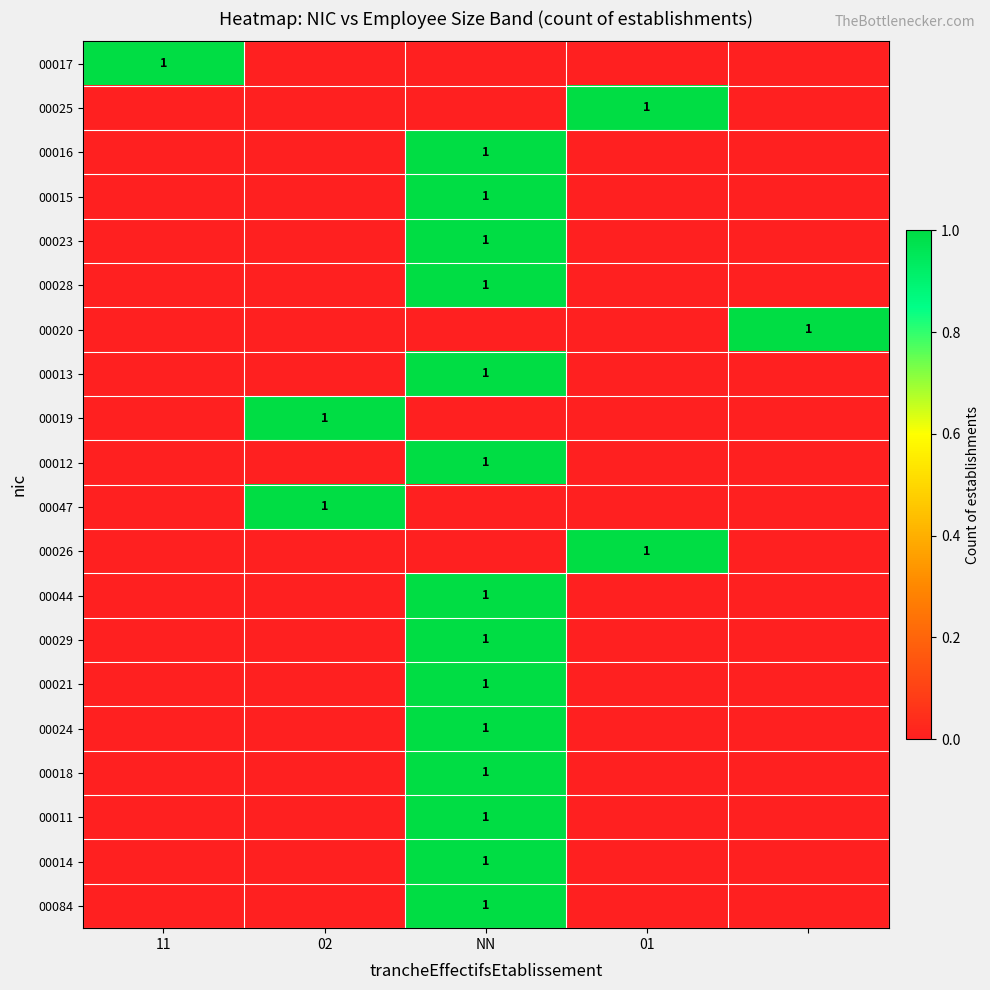

What is the total value across all series at 11?

1